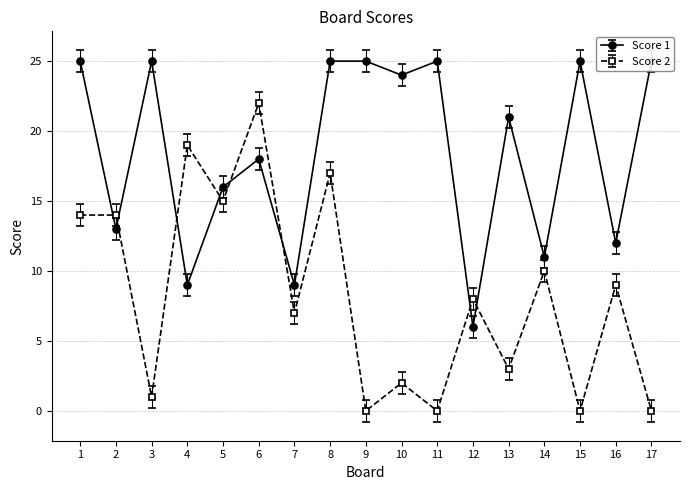

What is the difference between the Score 2 values at 14 and 7?

3